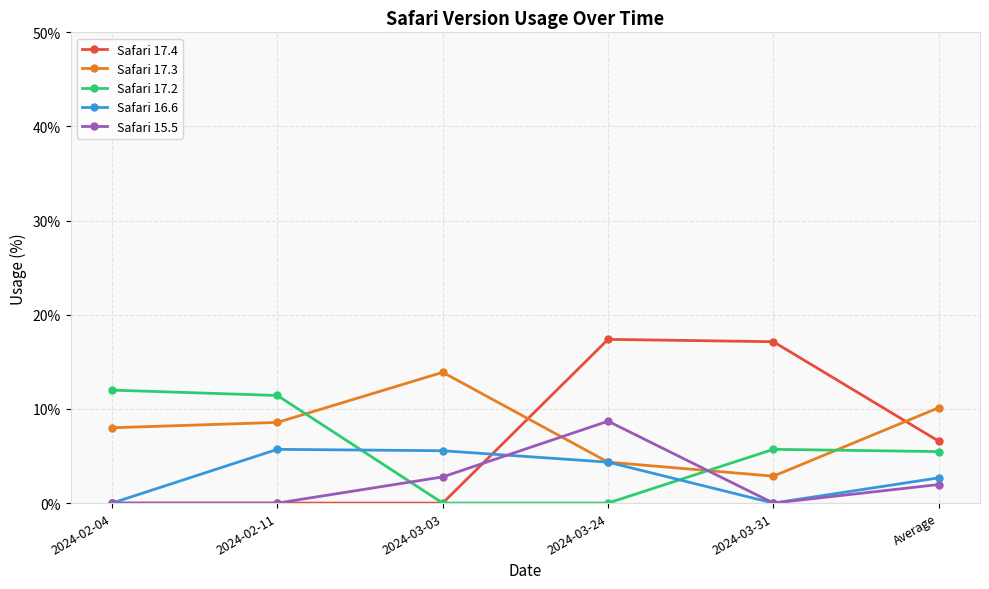

True or false: Safari 15.5 has more than 2 points higher than both neighbors.

False